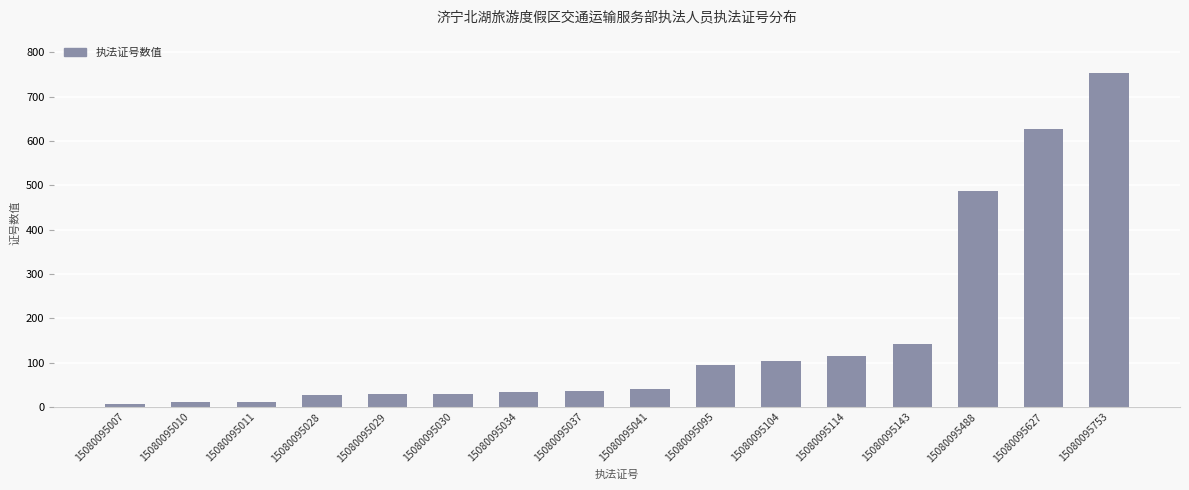

What is the greatest value displayed?

753